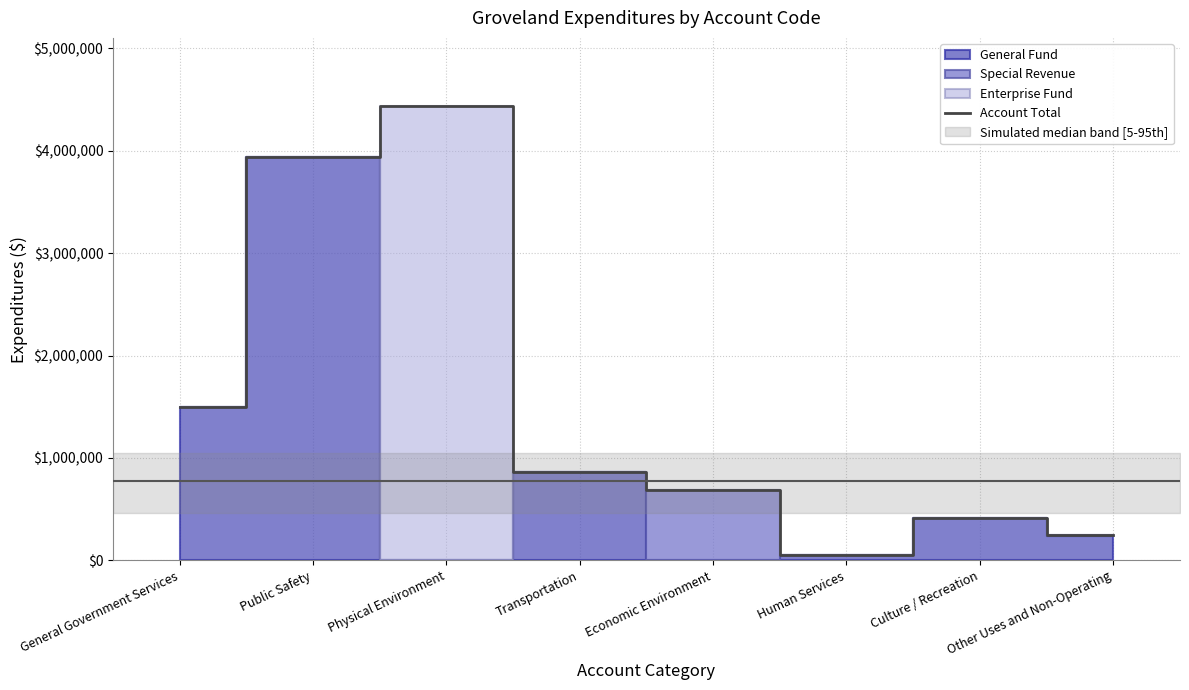

Is it true that the value at Culture / Recreation is 694045?

False